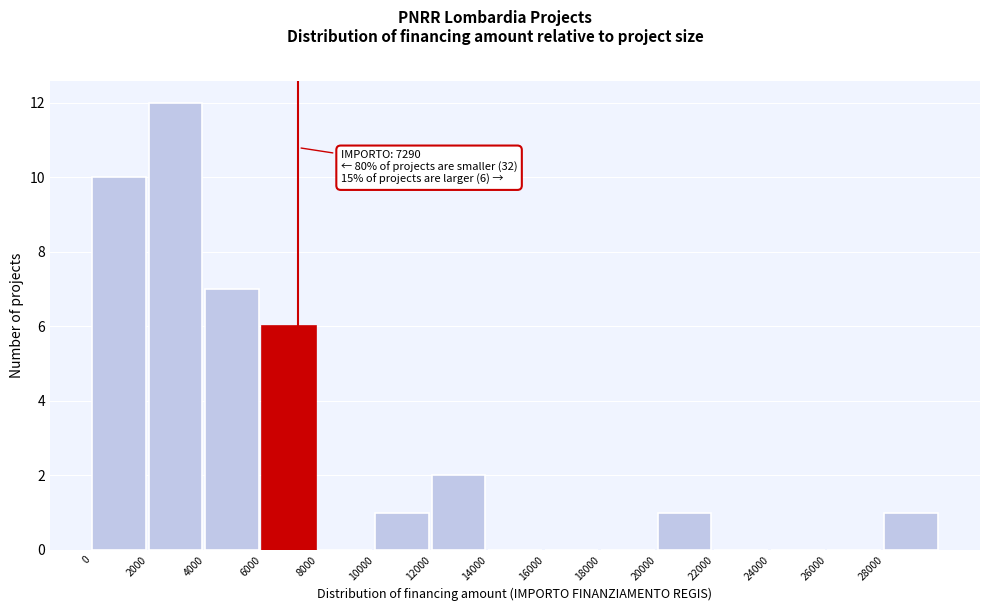

Over which range of the x-axis is the bar tallest?

2000 to 4000